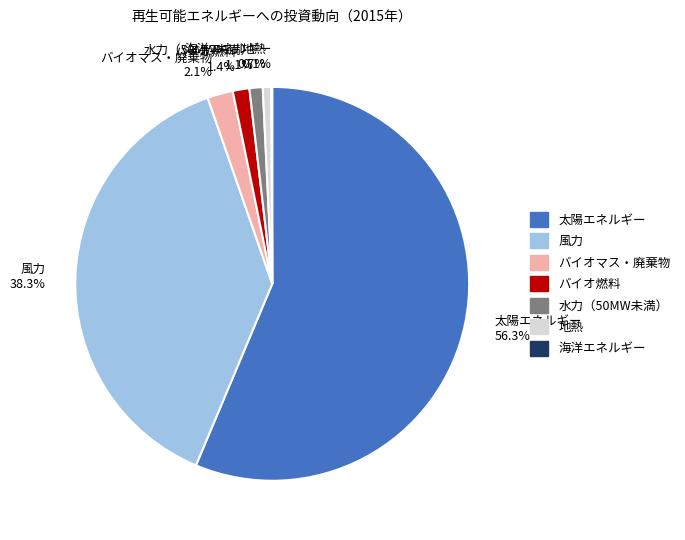

To the nearest percent, what portion does 太陽エネルギー represent?

56%